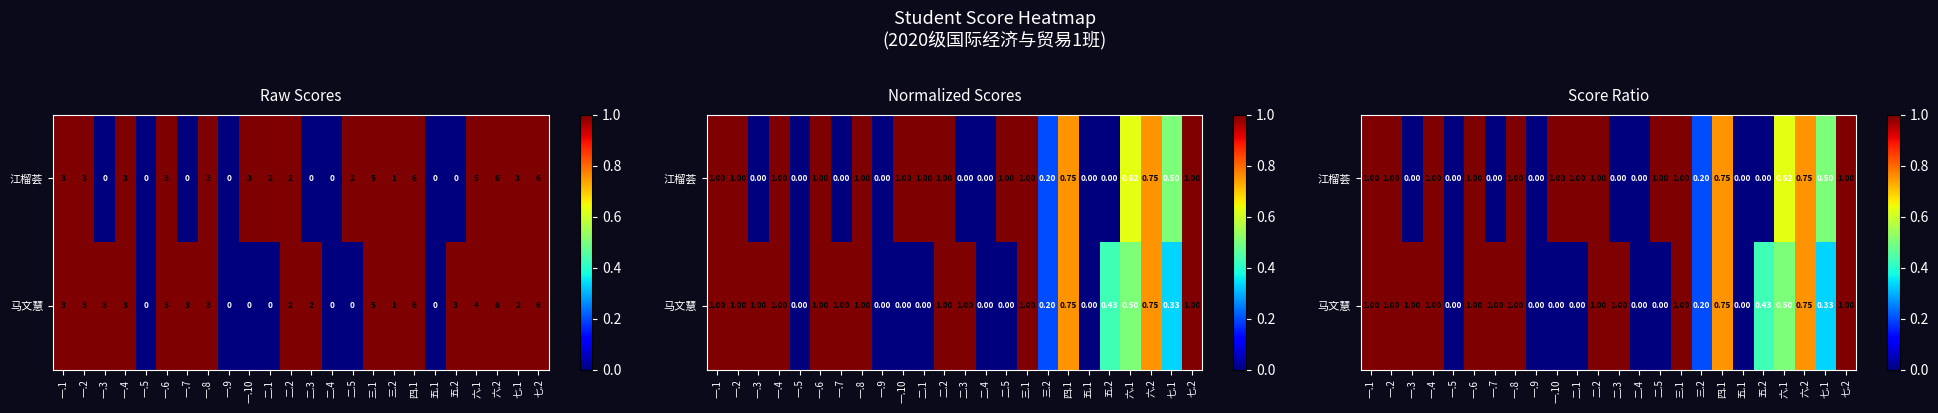

Rank the categories by 马文慧 value from highest to lowest.

一.1, 一.2, 一.3, 一.4, 一.6, 一.7, 一.8, 二.2, 二.3, 三.1, 七.2, 四.1, 六.2, 六.1, 五.2, 七.1, 三.2, 一.5, 一.9, 一.10, 二.1, 二.4, 二.5, 五.1